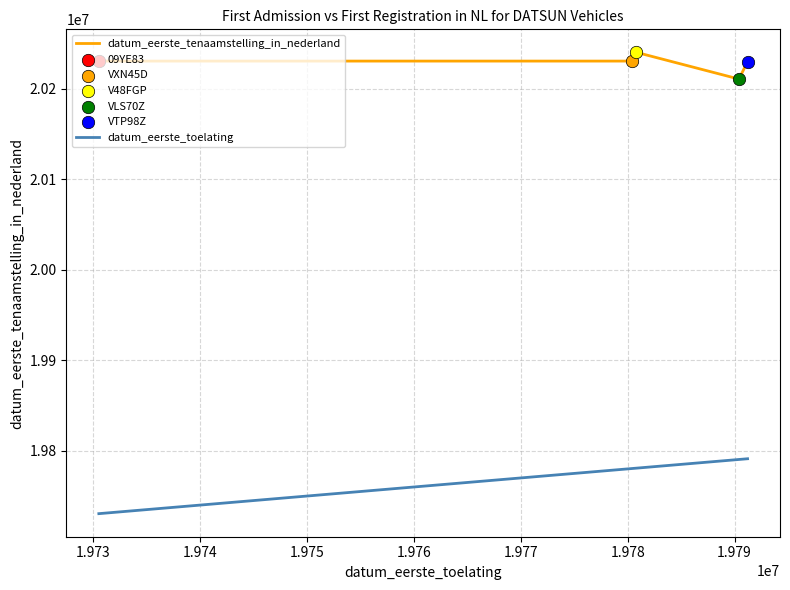

At how many categories does at least one series exceed 19787347?

5